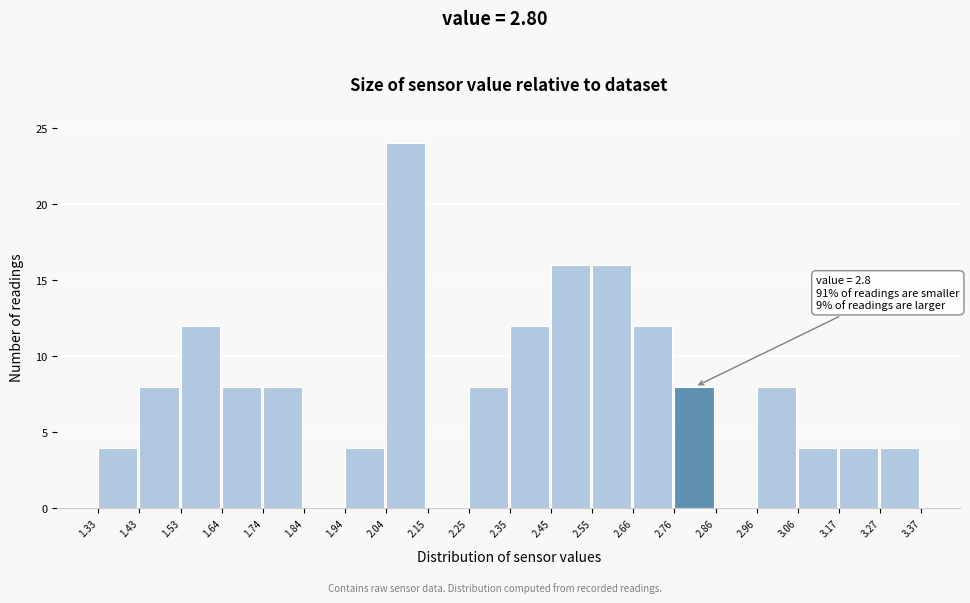

Which range on the x-axis has the tallest bar?

2.04 to 2.15